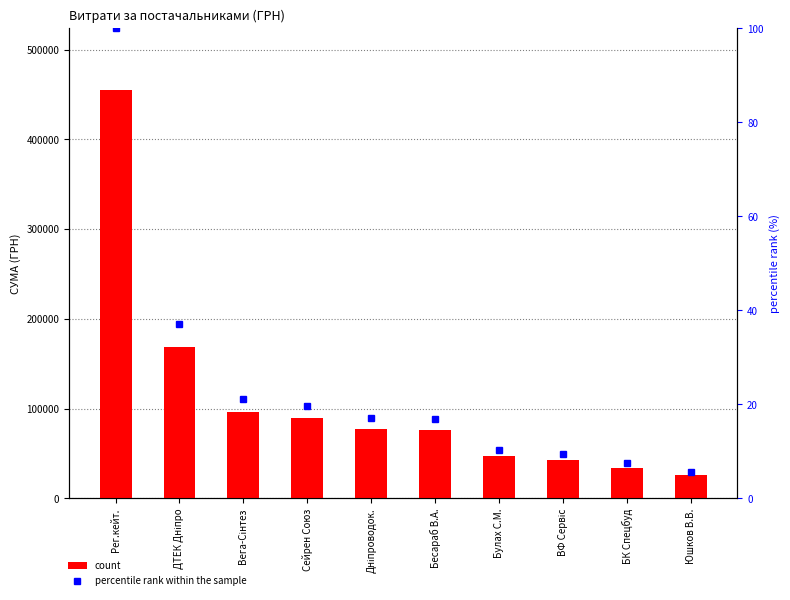

List the series in order of their peak value, highest first.

count, percentile rank within the sample